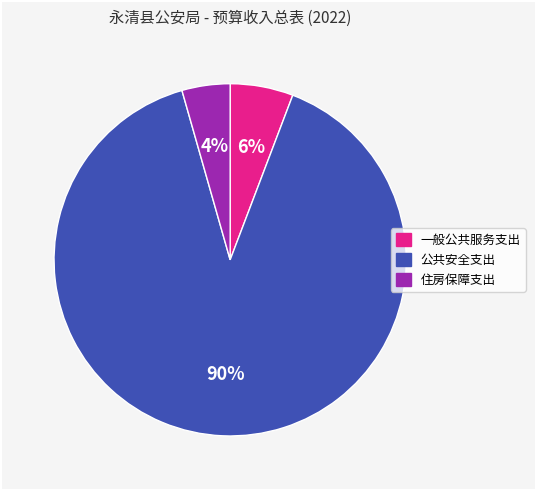

Count the number of slices in the pie.

3